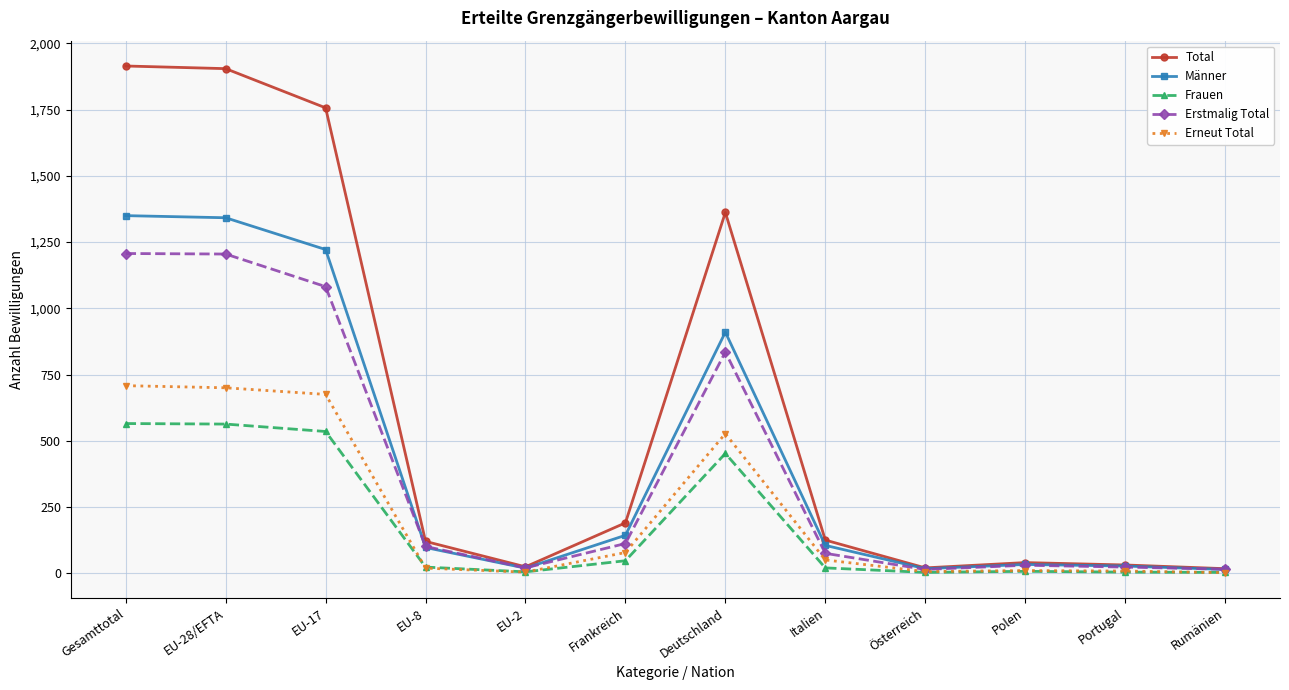

At which category does Erstmalig Total reach its first local valley?

EU-2